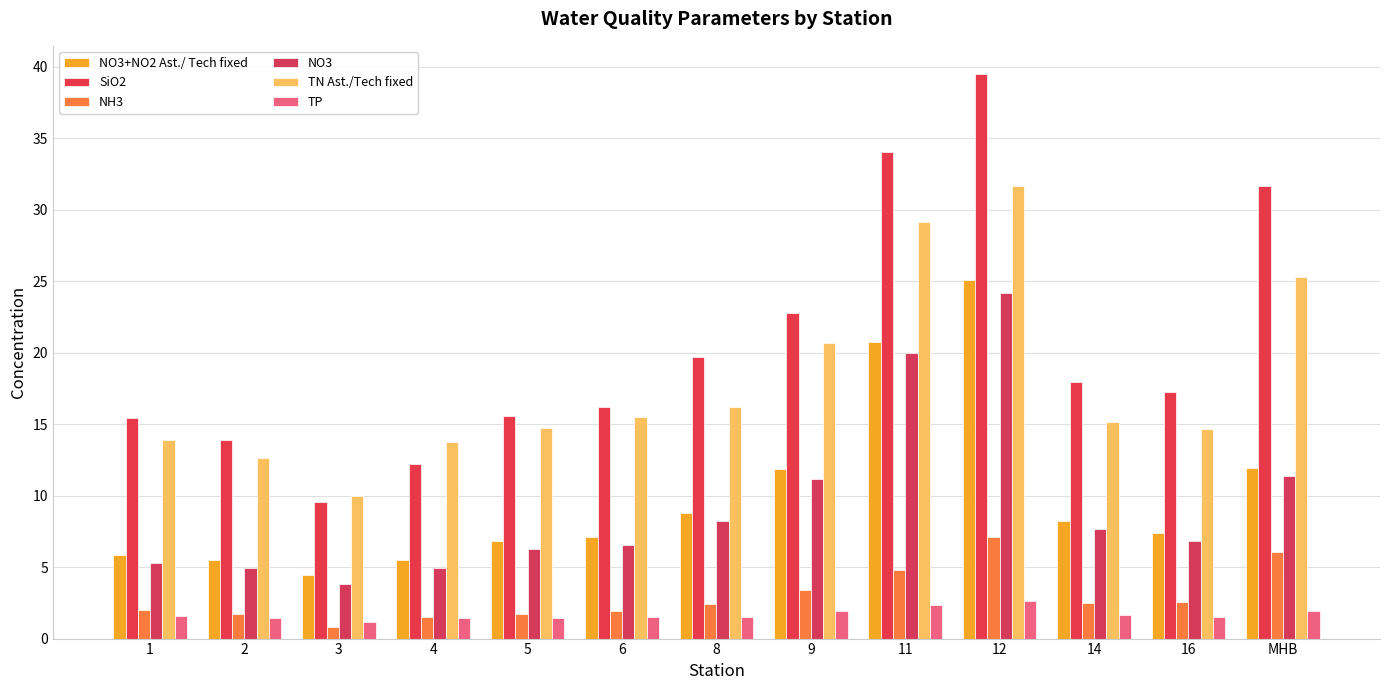

What is the sum of all NH3 values?

38.6